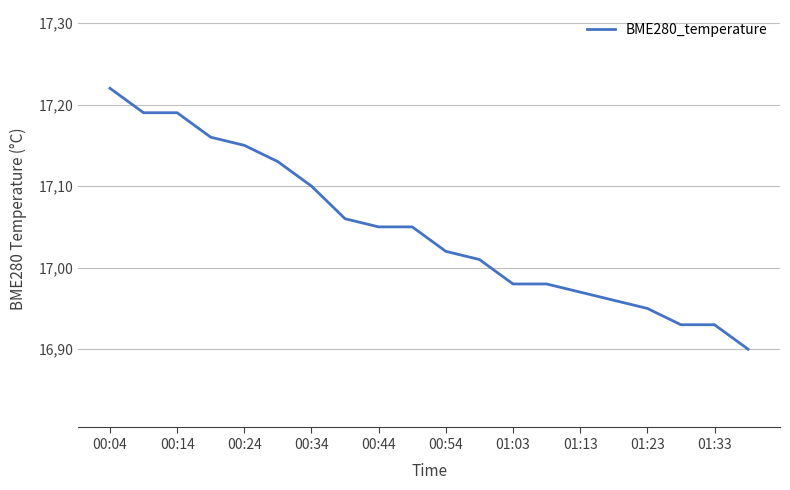

Does the chart have visible grid lines?

Yes